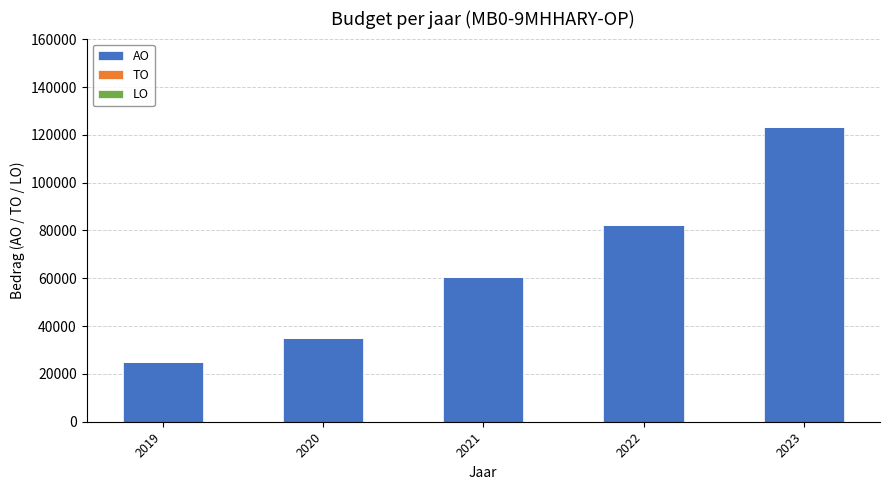

What is the ratio of the value at 2022 to the value at 2023?

0.7